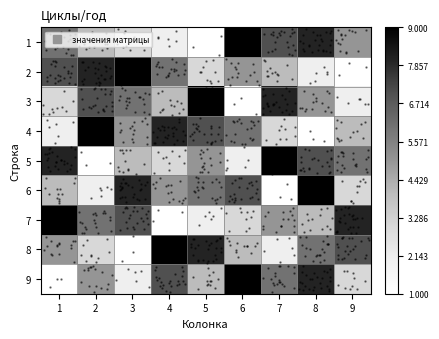

At 2, list the series in order from largest to smallest.

4, 2, 3, 7, 9, 1, 8, 6, 5